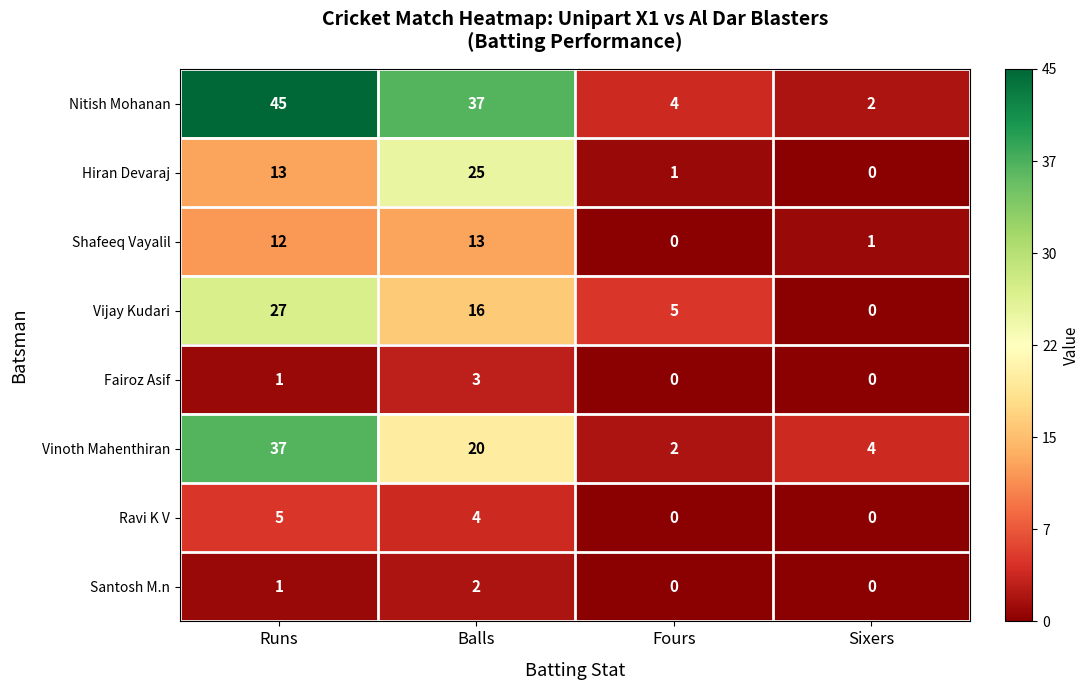

At how many categories does at least one series exceed 33?

2